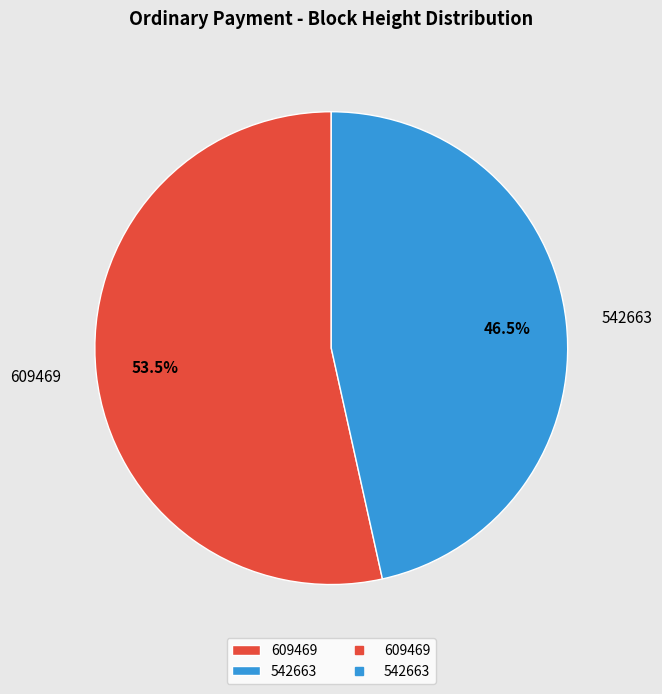

Does 609469 represent more than half of the total?

Yes